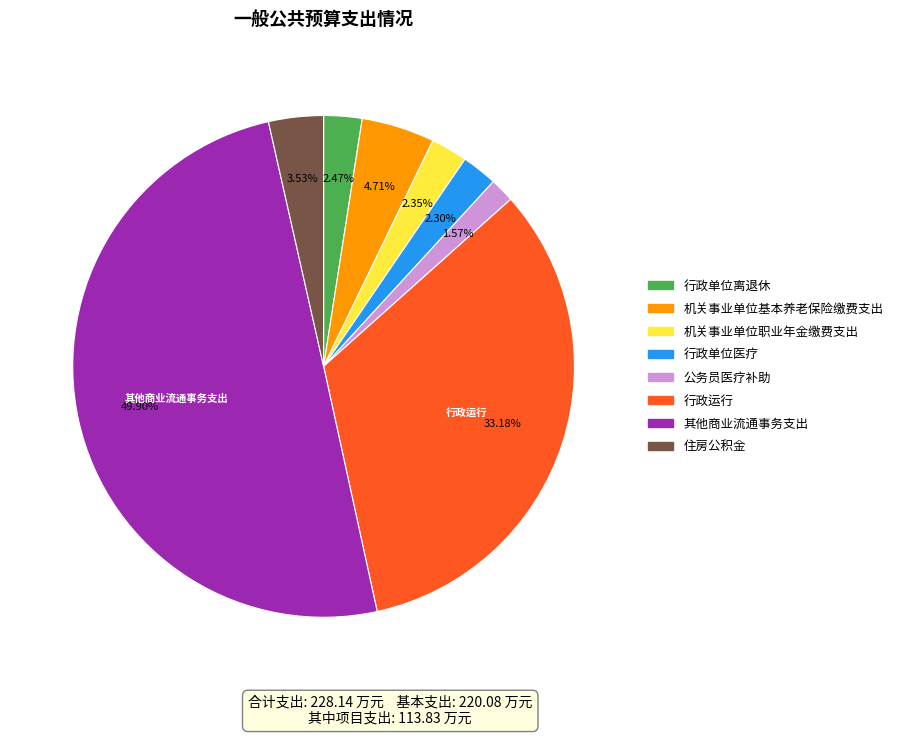

How much of the chart is everything except 其他商业流通事务支出?

50.1%